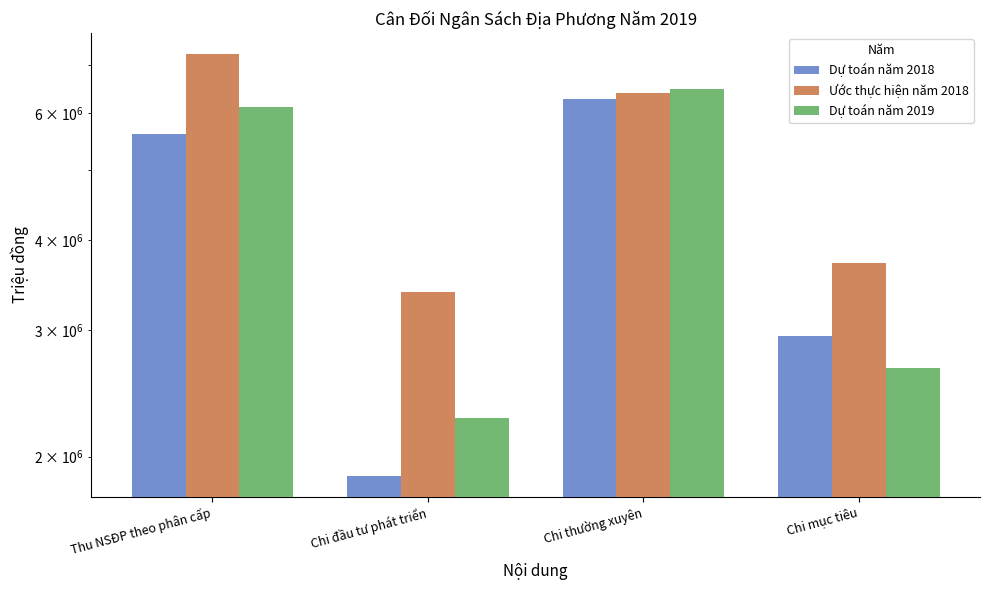

Count the Dự toán năm 2018 values in the range 2938116 to 6273993.

3